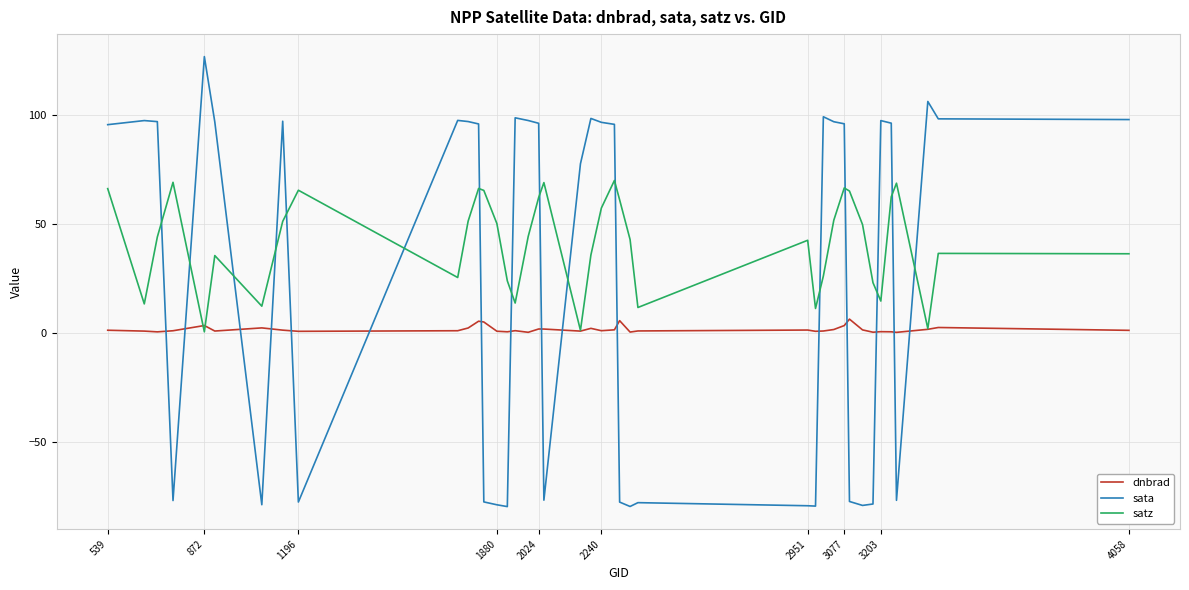

Which series has the largest range (max minus min)?

sata